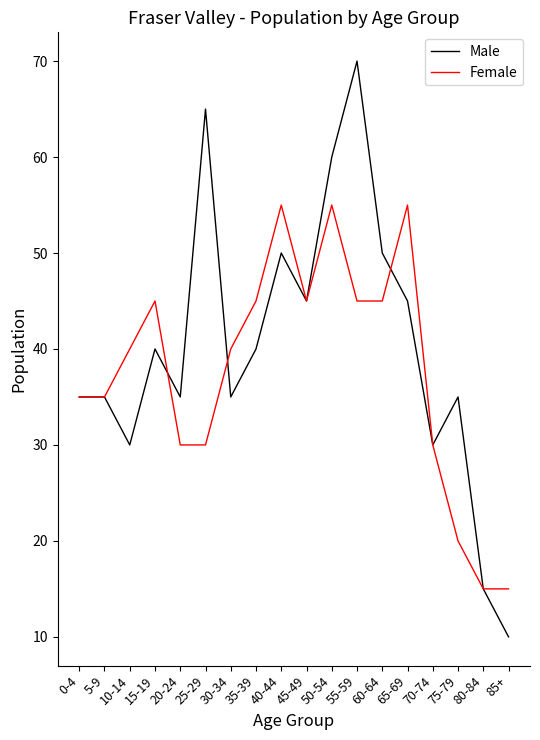

Rank the series at 25-29 from highest to lowest value.

Male, Female